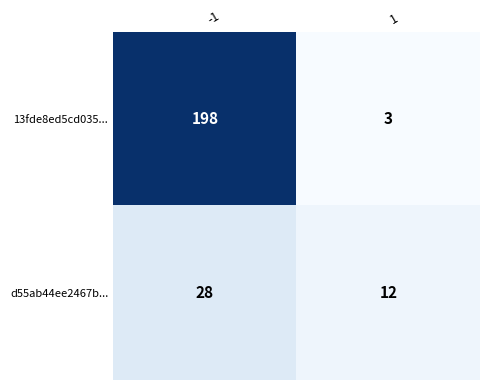

What is the difference between the d55ab44ee2467b... values at -1 and 1?

16